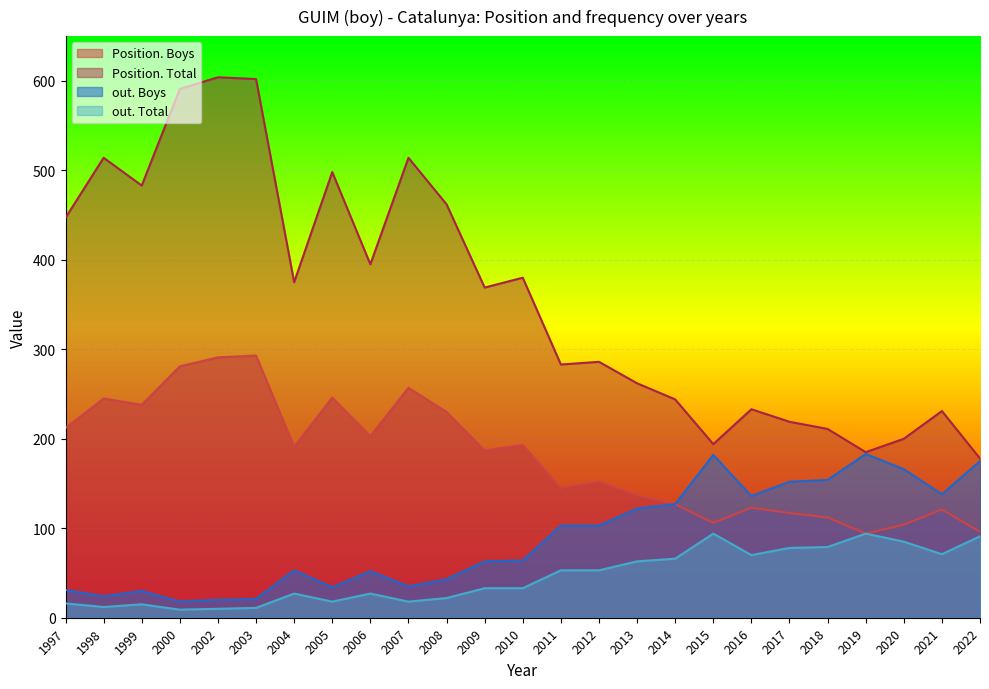

What is the difference between the second highest and second lowest values in the out. Total series?

84